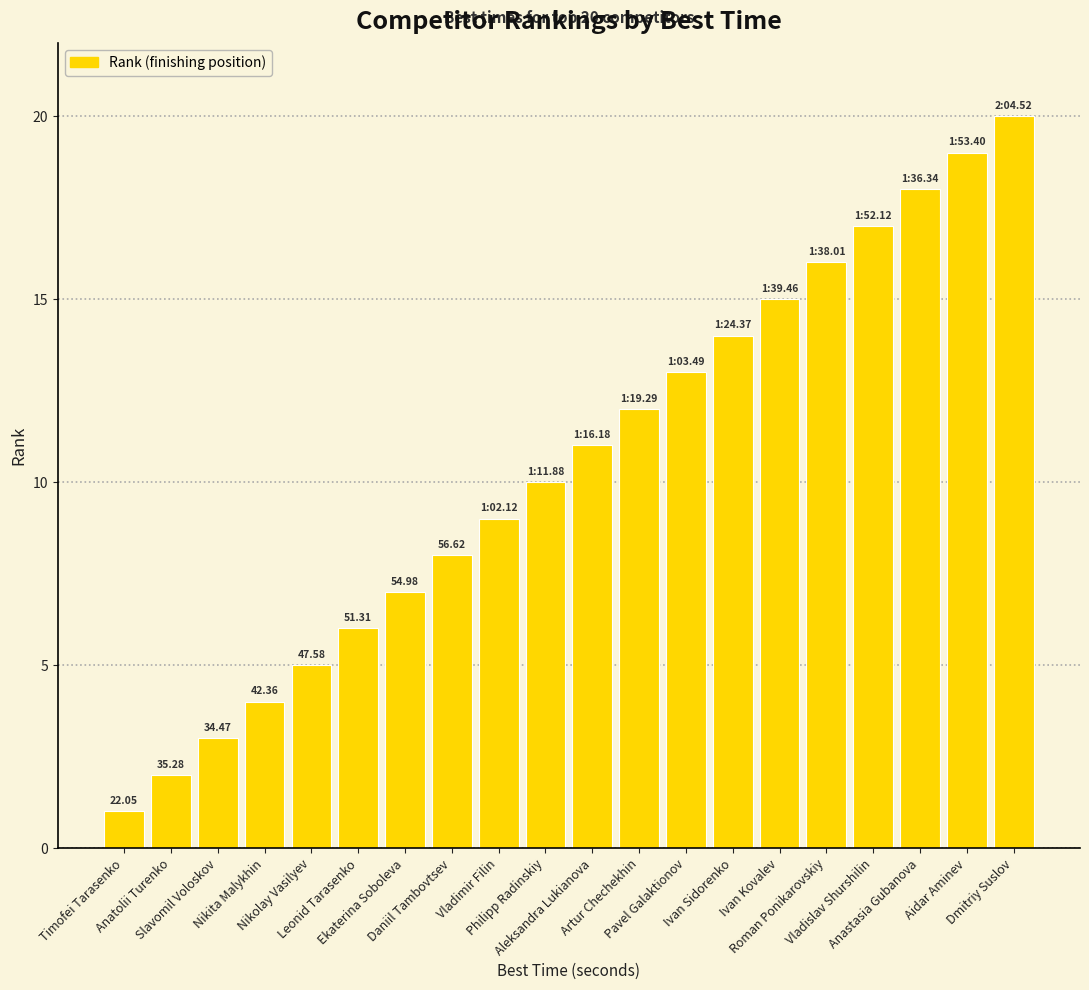

List the labels in order of value, largest first.

Dmitriy Suslov, Aidar Aminev, Anastasia Gubanova, Vladislav Shurshilin, Roman Ponikarovskiy, Ivan Kovalev, Ivan Sidorenko, Pavel Galaktionov, Artur Chechekhin, Aleksandra Lukianova, Philipp Radinskiy, Vladimir Filin, Daniil Tambovtsev, Ekaterina Soboleva, Leonid Tarasenko, Nikolay Vasilyev, Nikita Malykhin, Slavomil Voloskov, Anatolii Turenko, Timofei Tarasenko